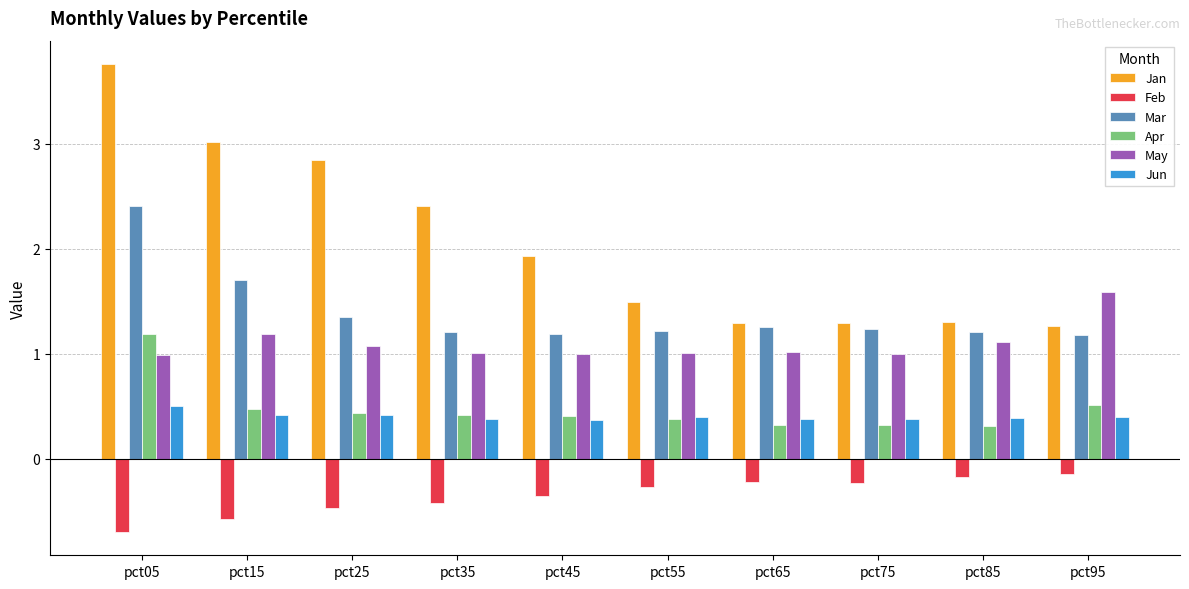

What is the difference between the maximum and minimum values in the Apr series?

0.9